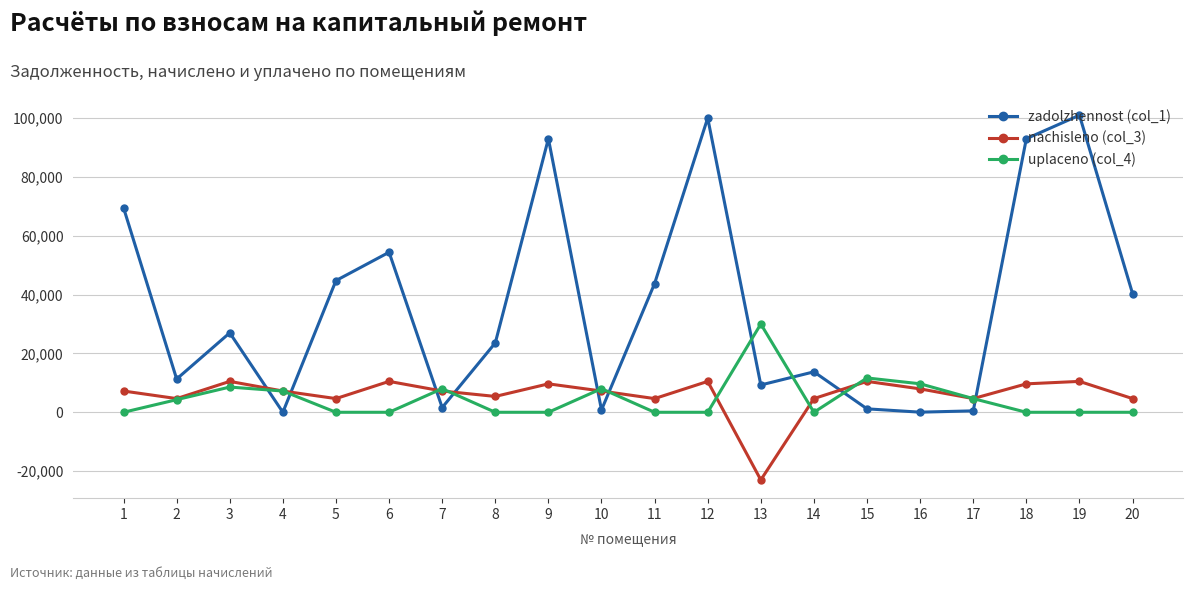

What is the spread (max minus min) of values at 14?

13747.0